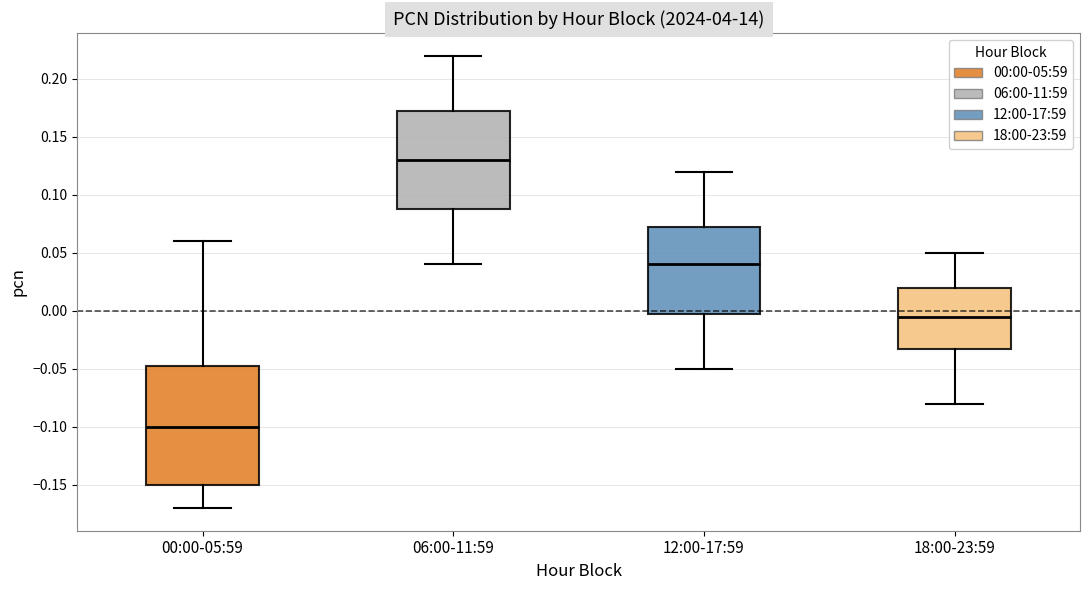

Which box is the tallest, from its lower edge to its upper edge?

00:00-05:59